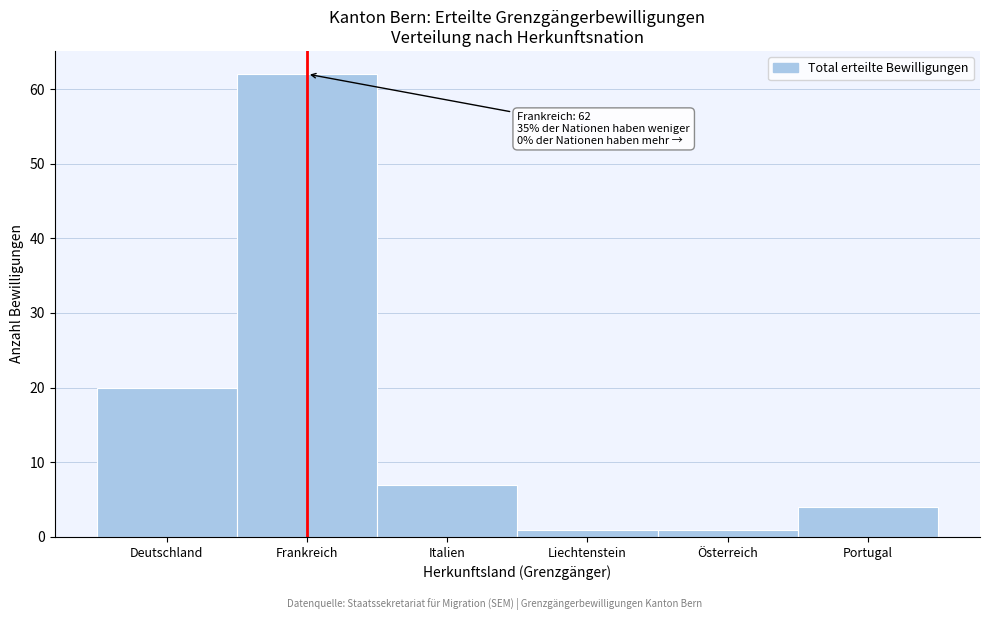

Reading left to right, what are all the values shown in this chart?

Deutschland=20	Frankreich=62	Italien=7	Liechtenstein=1	Österreich=1	Portugal=4